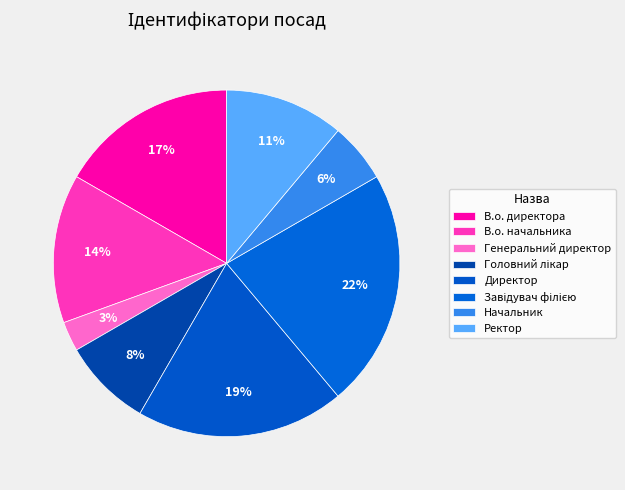

Does Генеральний директор represent more than half of the total?

No